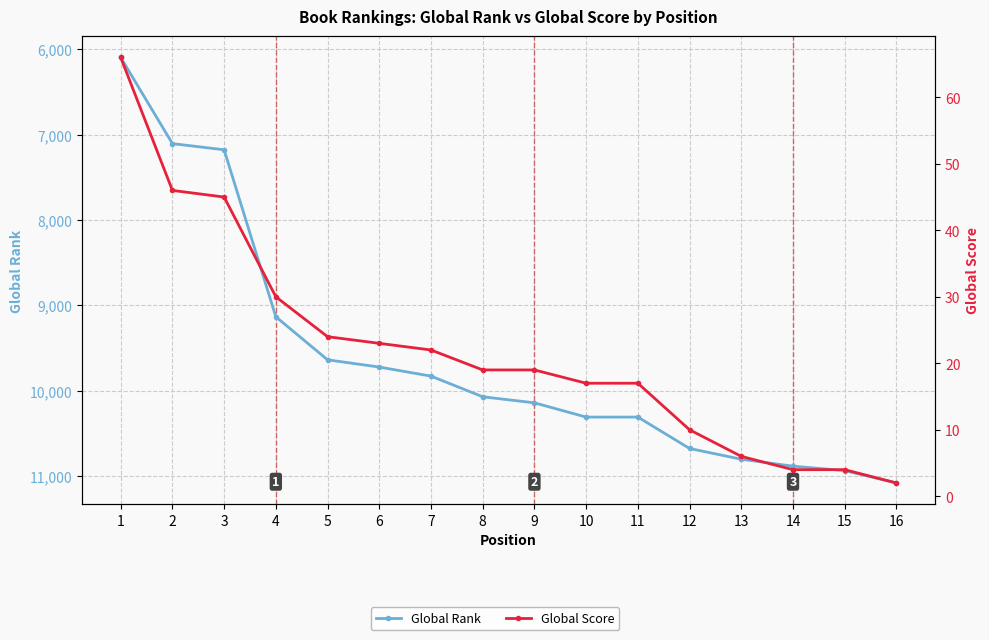

What is the difference between the second highest and minimum values in the Global Rank series?

4841